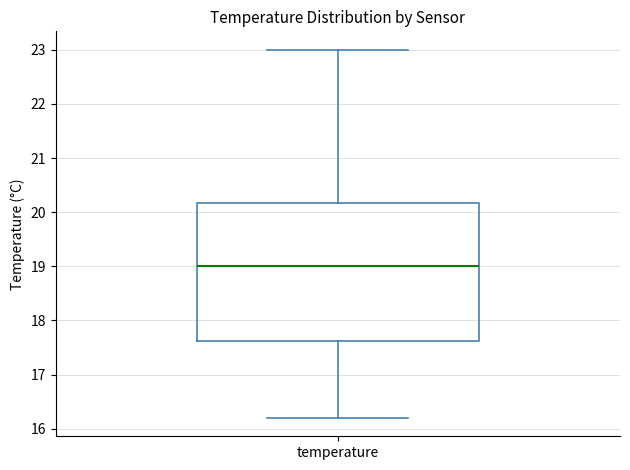

Where is the upper edge of the box for temperature on the y-axis? The values are not printed on the chart, so give them approximately, as read against the axis.

20.2